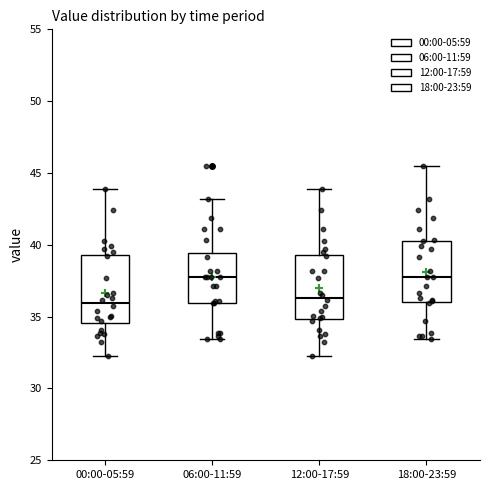

Where does the upper whisker of the box for 18:00-23:59 end on the y-axis? The values are not printed on the chart, so give them approximately, as read against the axis.

45.5